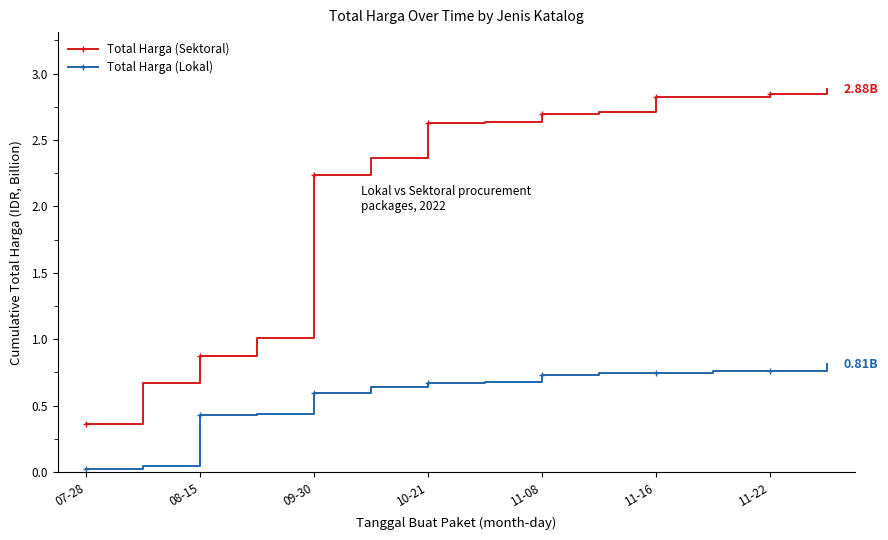

Rank the series by their average value, from highest to lowest.

Total Harga (Sektoral), Total Harga (Lokal)